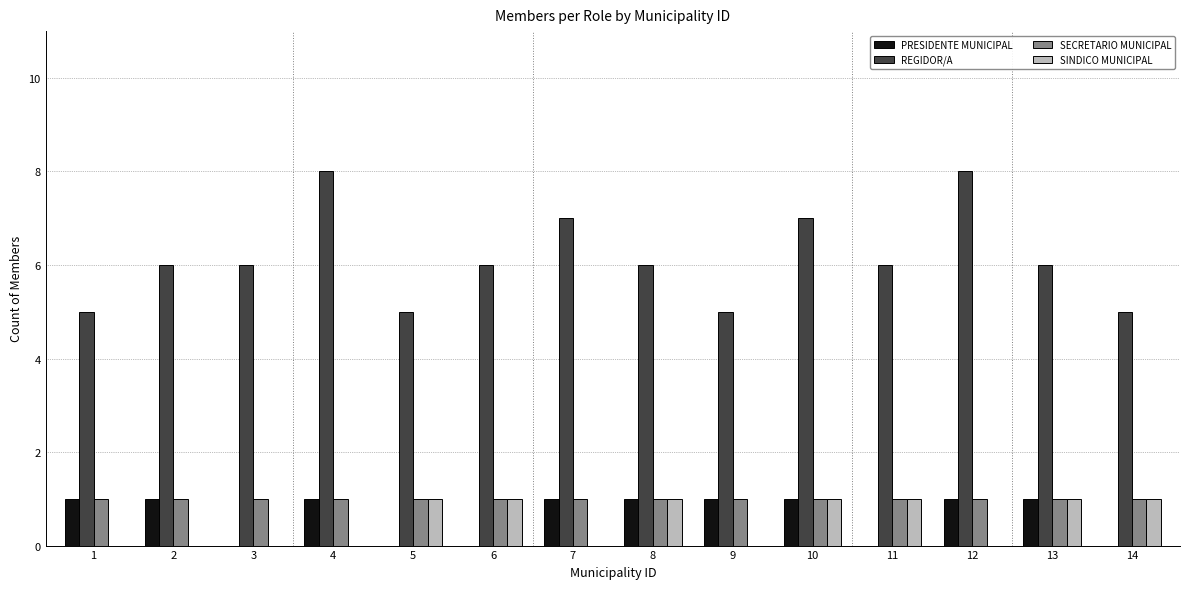

Which series changed the most between 5 and 12?

REGIDOR/A